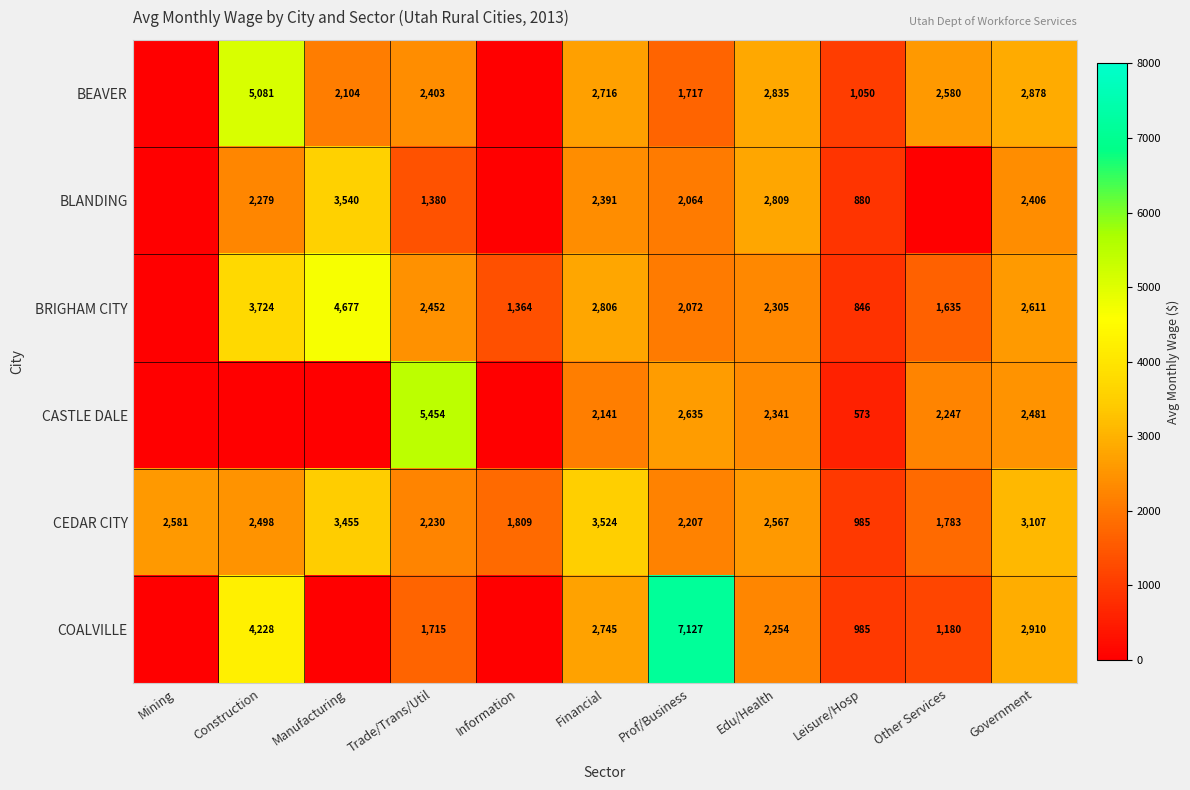

Rank the categories by CEDAR CITY value from highest to lowest.

Financial, Manufacturing, Government, Mining, Edu/Health, Construction, Trade/Trans/Util, Prof/Business, Information, Other Services, Leisure/Hosp